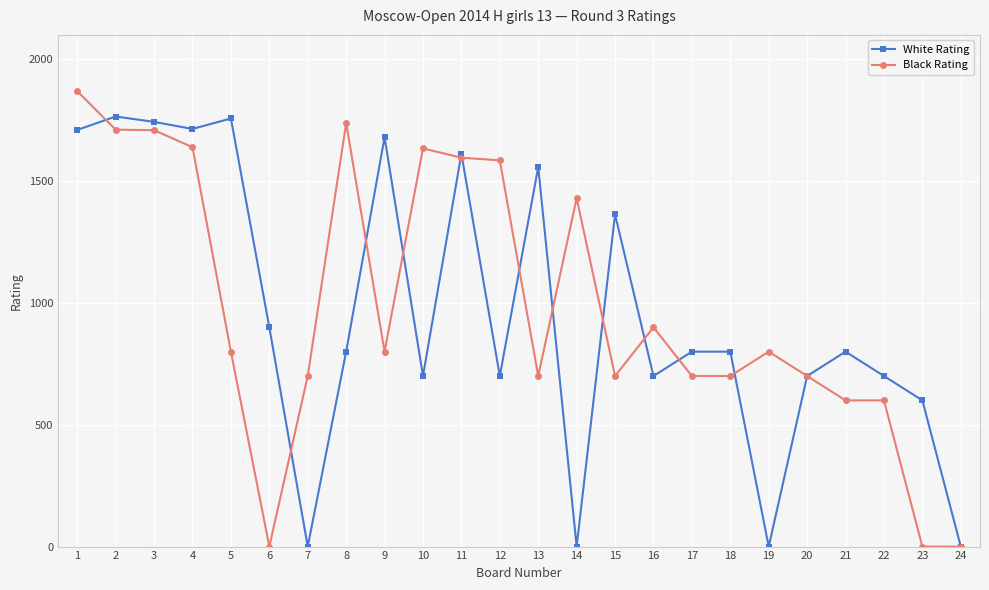

True or false: Black Rating has more than 1 points higher than both neighbors.

True